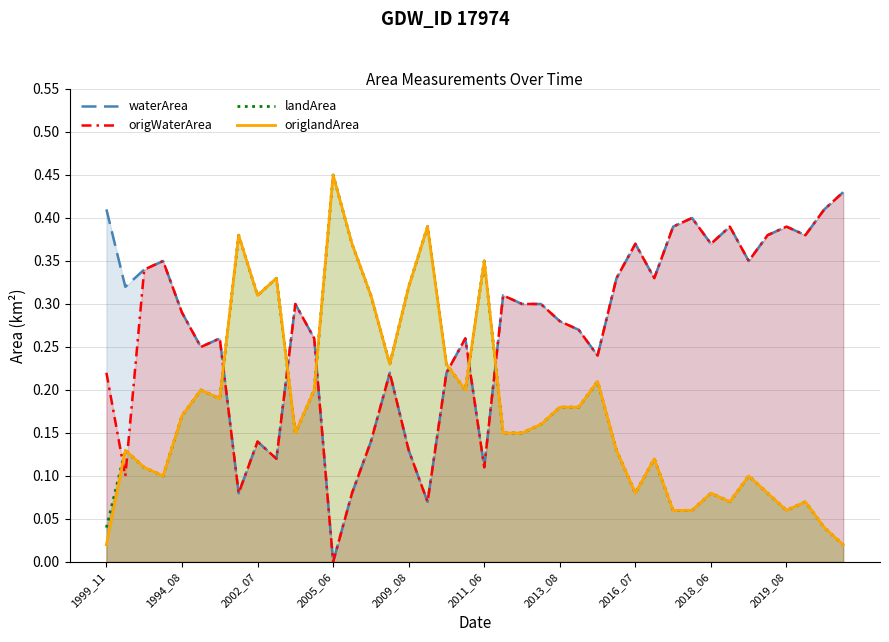

How many data points in origWaterArea are above 0?

39